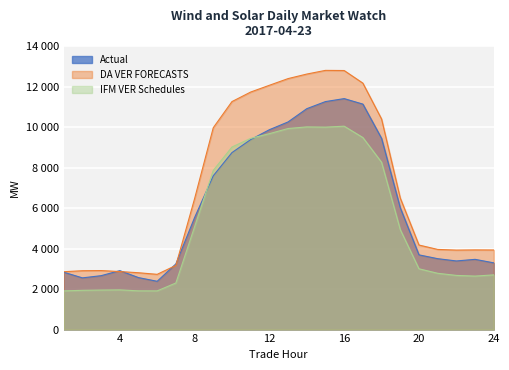

Which category has the lowest value across all series?

6